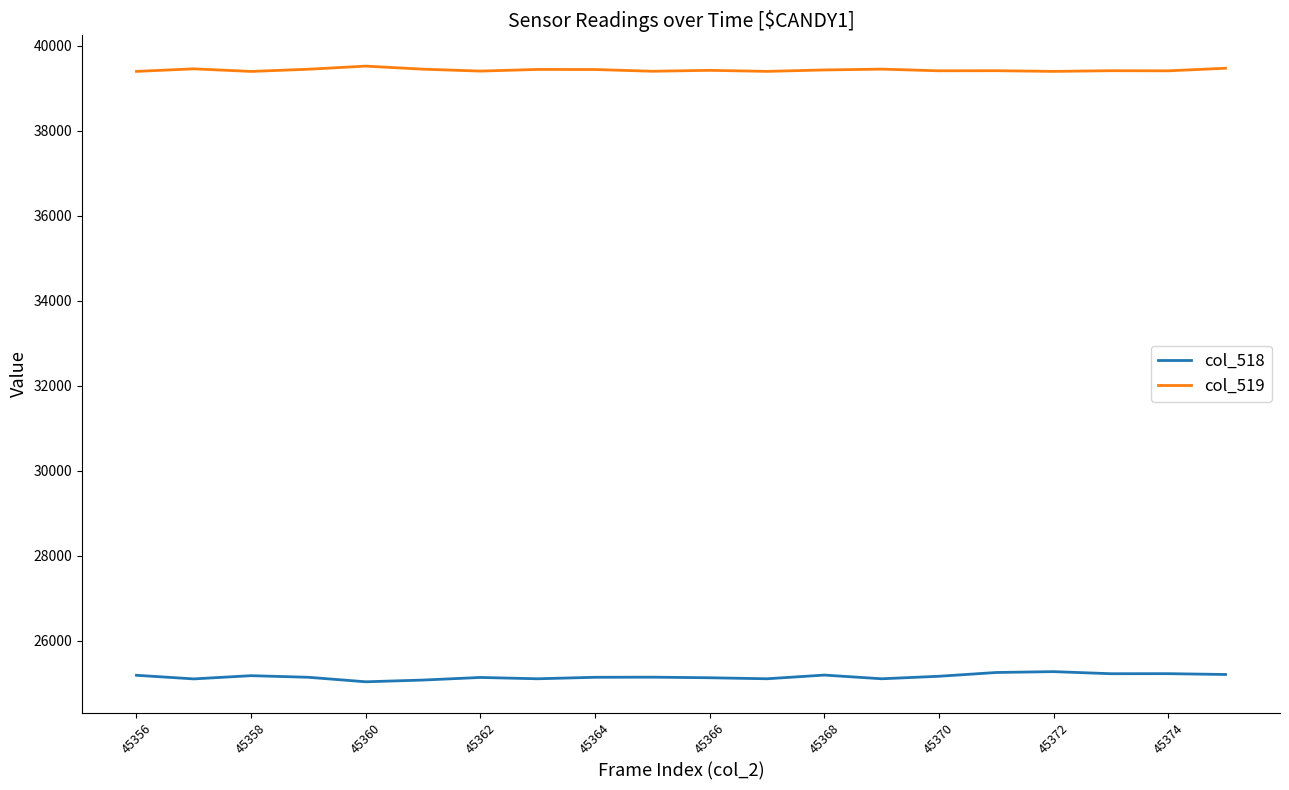

What is the maximum value for col_519?

39523